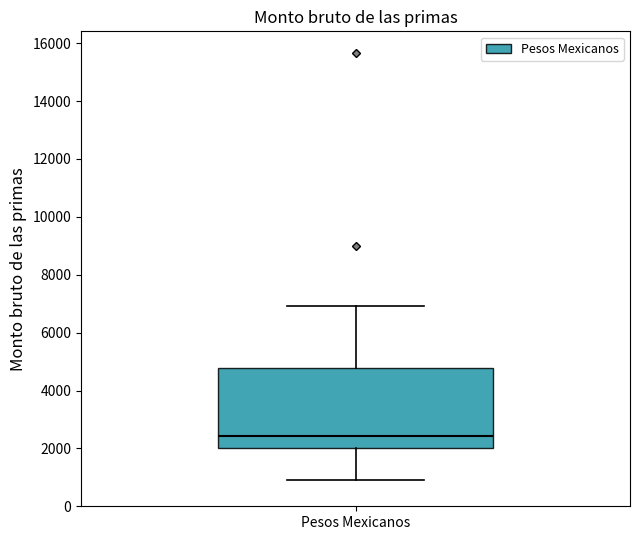

Read this box plot against the y-axis: the position of the median line, the range covered by the box, and the ends of both whiskers. The values are not printed on the chart, so give them approximately, as read against the axis.

median 2400, box 2000 to 4800, whiskers 1000 to 7000